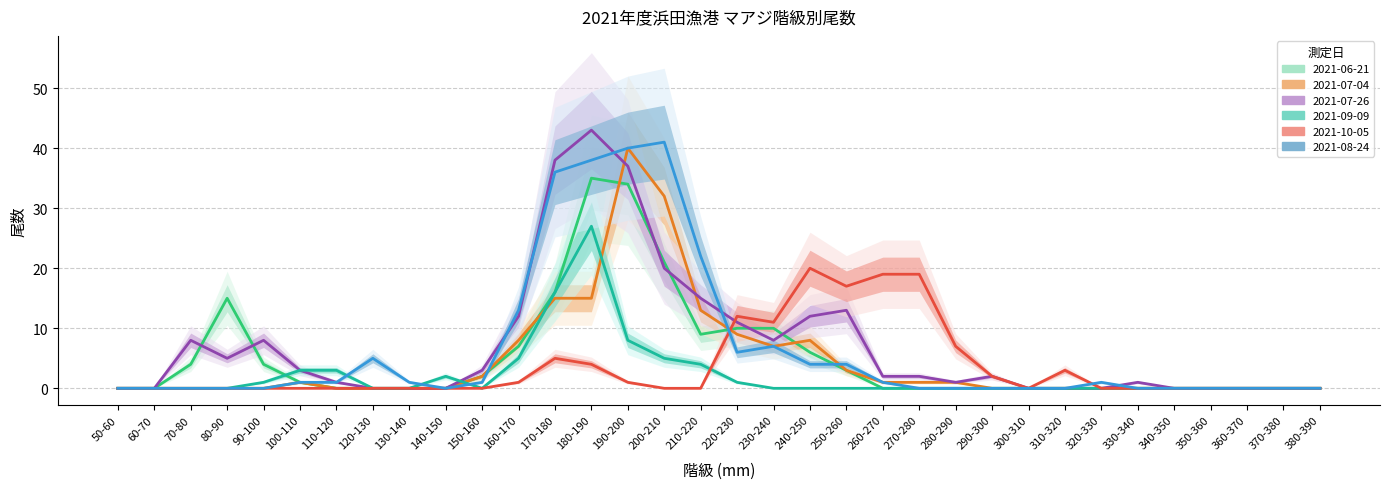

List the series in order of their peak value, highest first.

2021-07-26, 2021-08-24, 2021-07-04, 2021-06-21, 2021-09-09, 2021-10-05